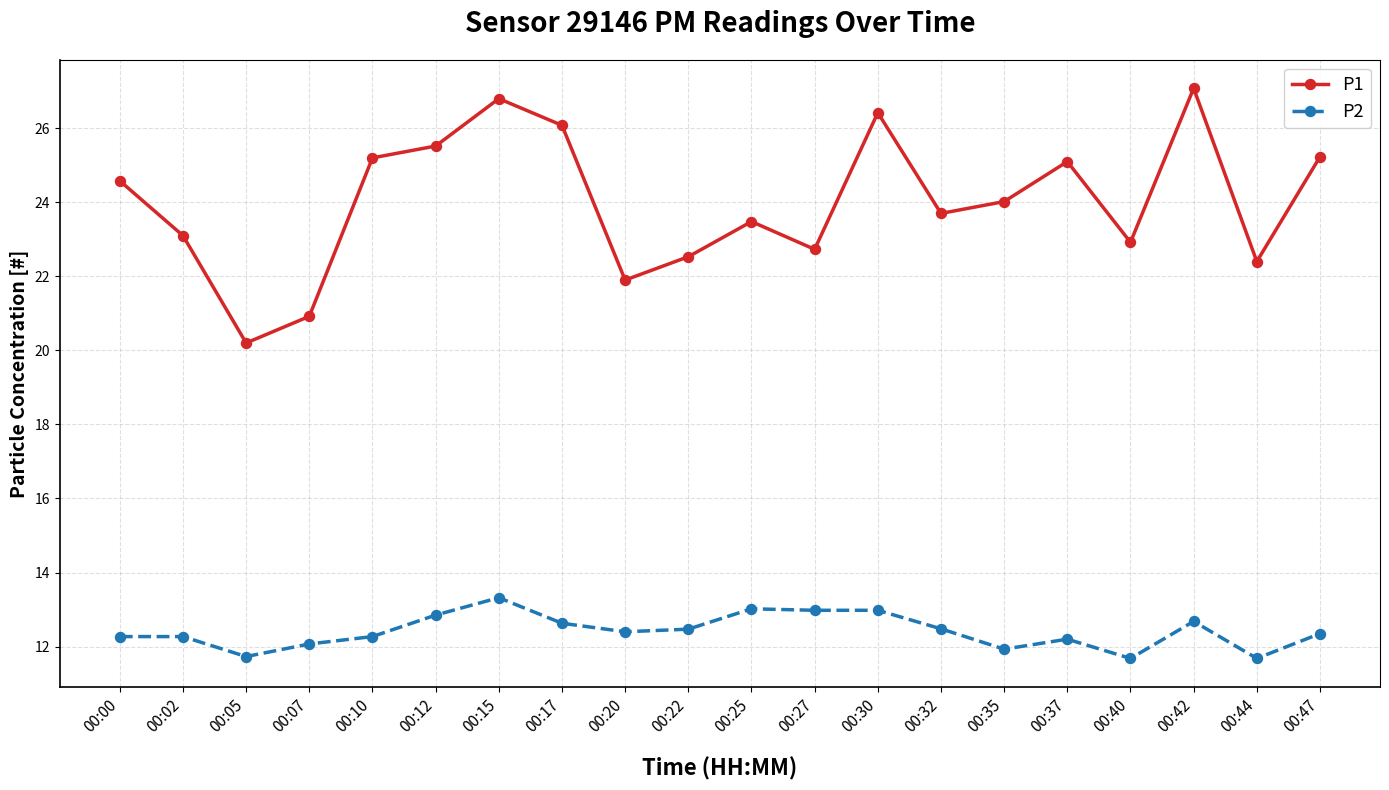

What is the value of the P1 point at the 3rd from the left?

20.2